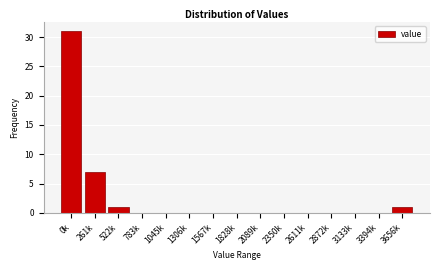

Reading left to right, transcribe all the data shown in this chart.

0k=31	261k=7	522k=1	783k=0	1045k=0	1306k=0	1567k=0	1828k=0	2089k=0	2350k=0	2611k=0	2872k=0	3133k=0	3394k=0	3656k=1